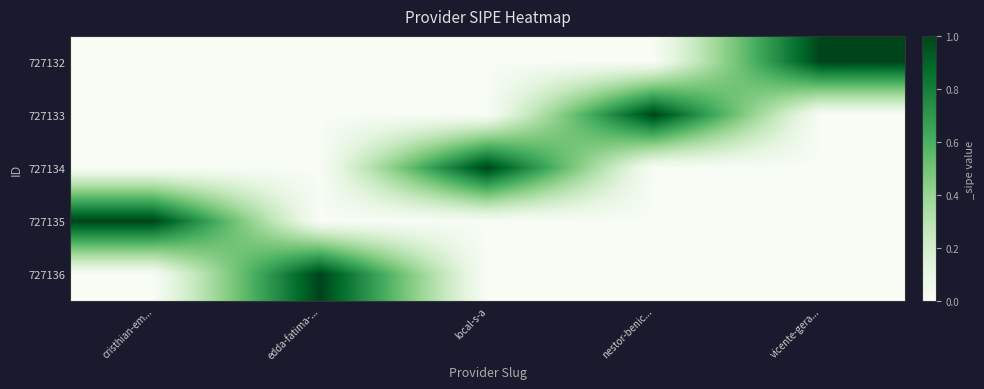

Reading left to right, transcribe all the data shown in this chart.

727132: cristhian-em...=0	edda-fatima-...=0	local-s-a=0	nestor-benic...=0	vicente-gera...=1
727133: cristhian-em...=0	edda-fatima-...=0	local-s-a=0	nestor-benic...=1	vicente-gera...=0
727134: cristhian-em...=0	edda-fatima-...=0	local-s-a=1	nestor-benic...=0	vicente-gera...=0
727135: cristhian-em...=1	edda-fatima-...=0	local-s-a=0	nestor-benic...=0	vicente-gera...=0
727136: cristhian-em...=0	edda-fatima-...=1	local-s-a=0	nestor-benic...=0	vicente-gera...=0